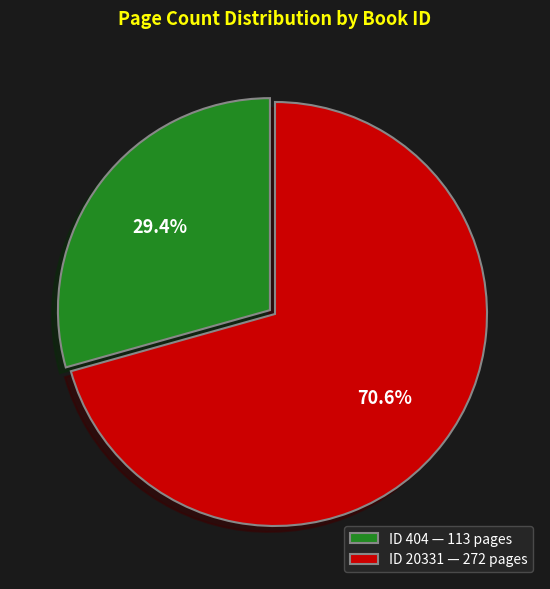

Does ID 20331 — 272 pages represent more than half of the total?

Yes